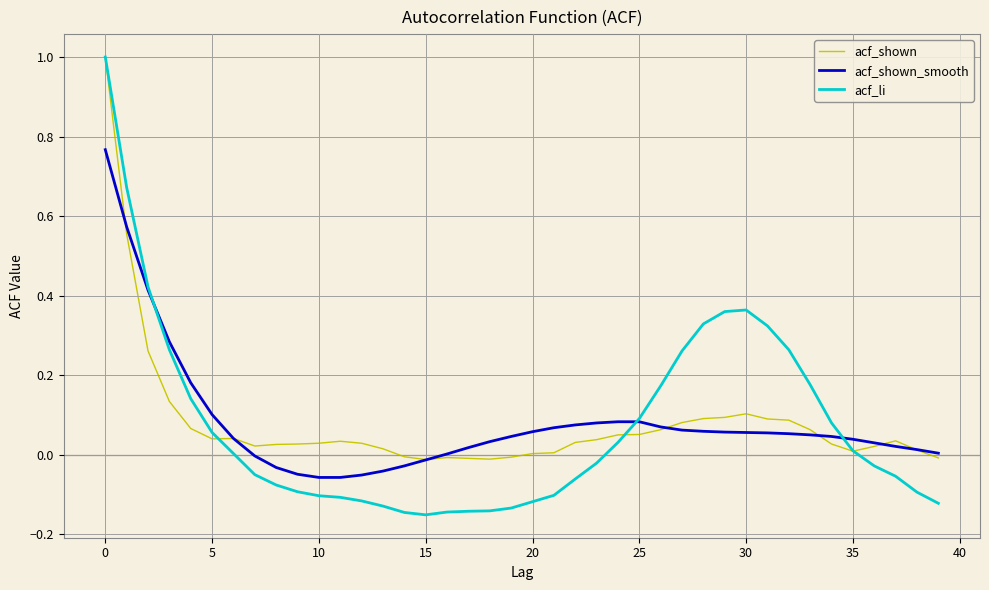

What is the maximum value shown in the chart?

1.0